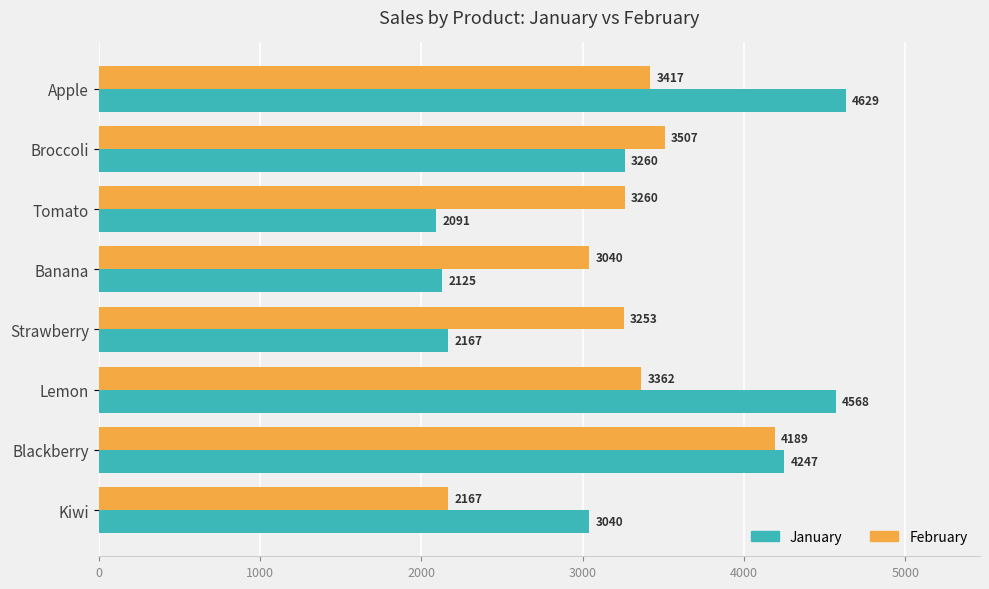

What is the average value of the January series?

3266